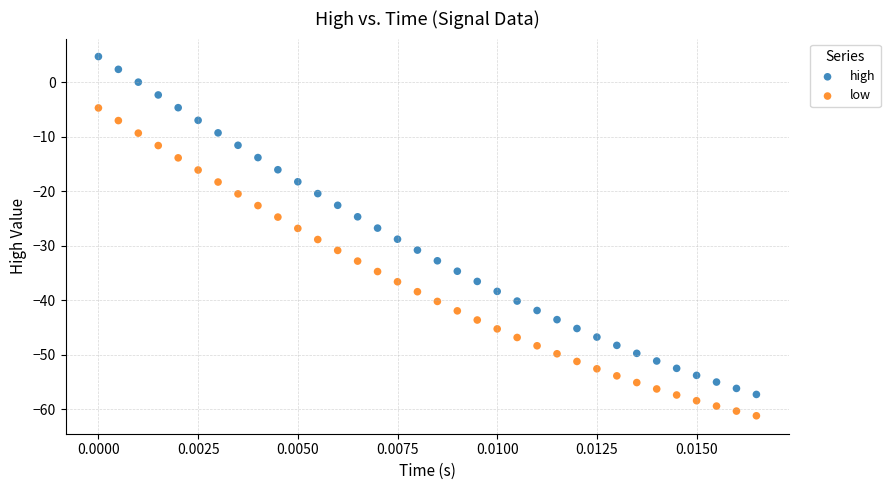

What are all the series names shown in the legend?

high, low